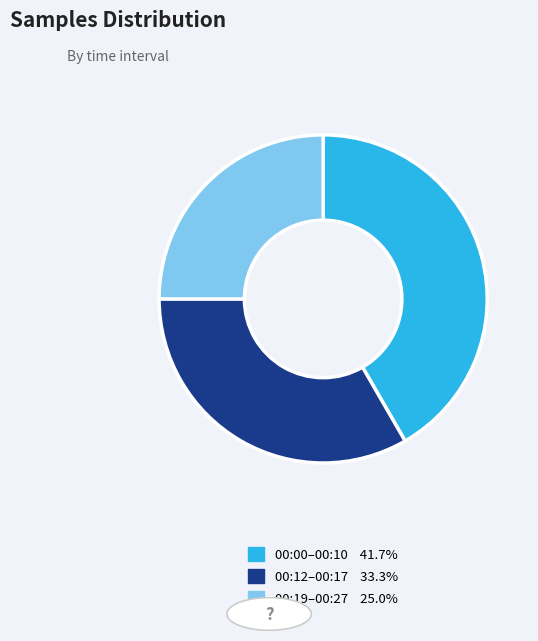

Is there any slice that represents more than half of the pie?

No